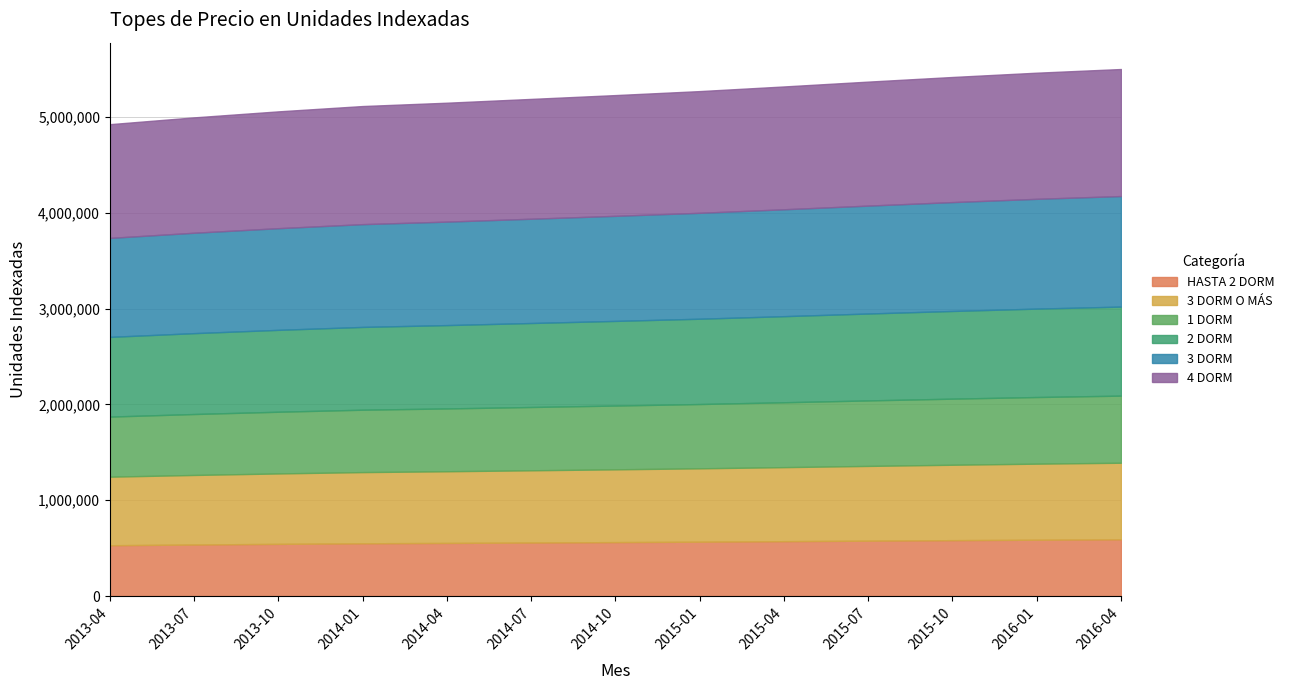

Which series changed the most between 2013-04 and 2014-07?

4 DORM